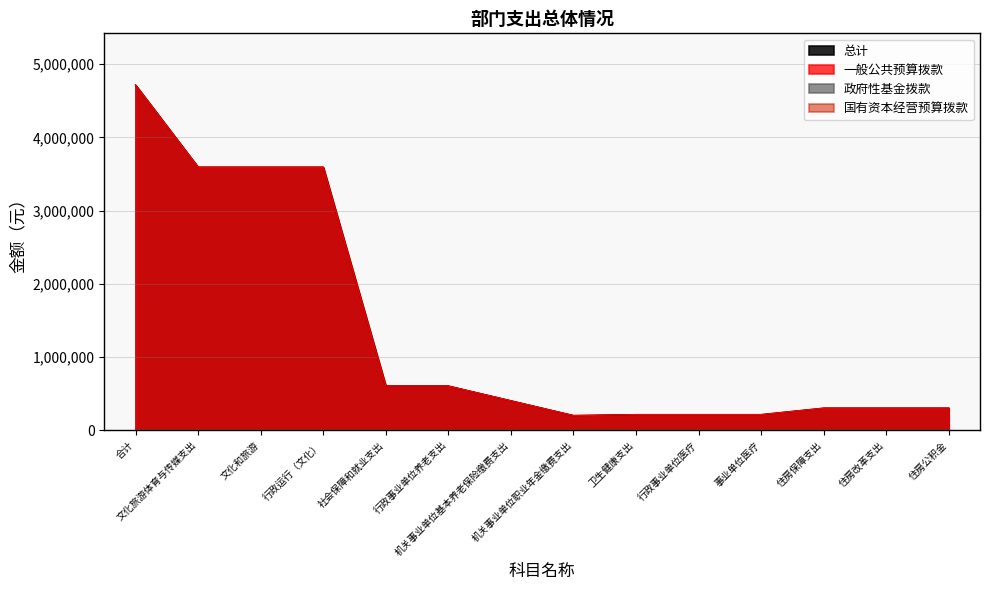

True or false: 总计 and 一般公共预算拨款 cross at least once.

False